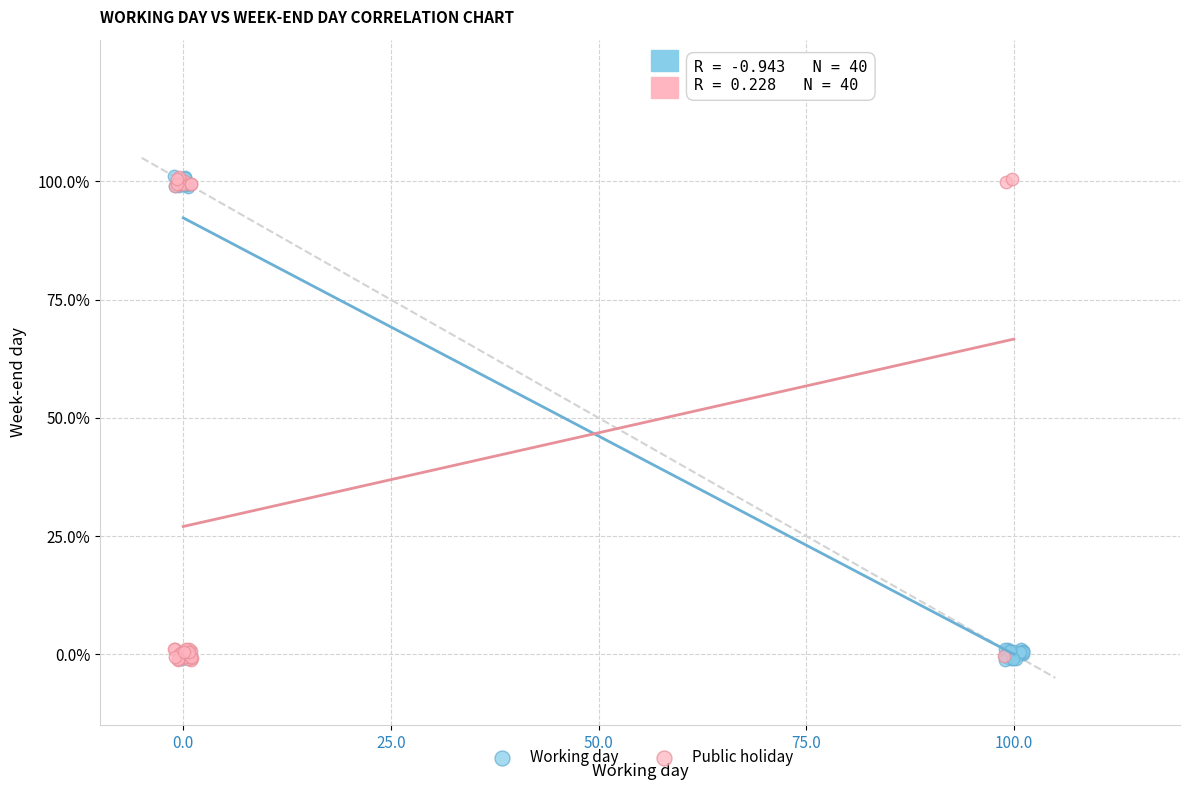

What are all the series names shown in the legend?

Working day, Public holiday